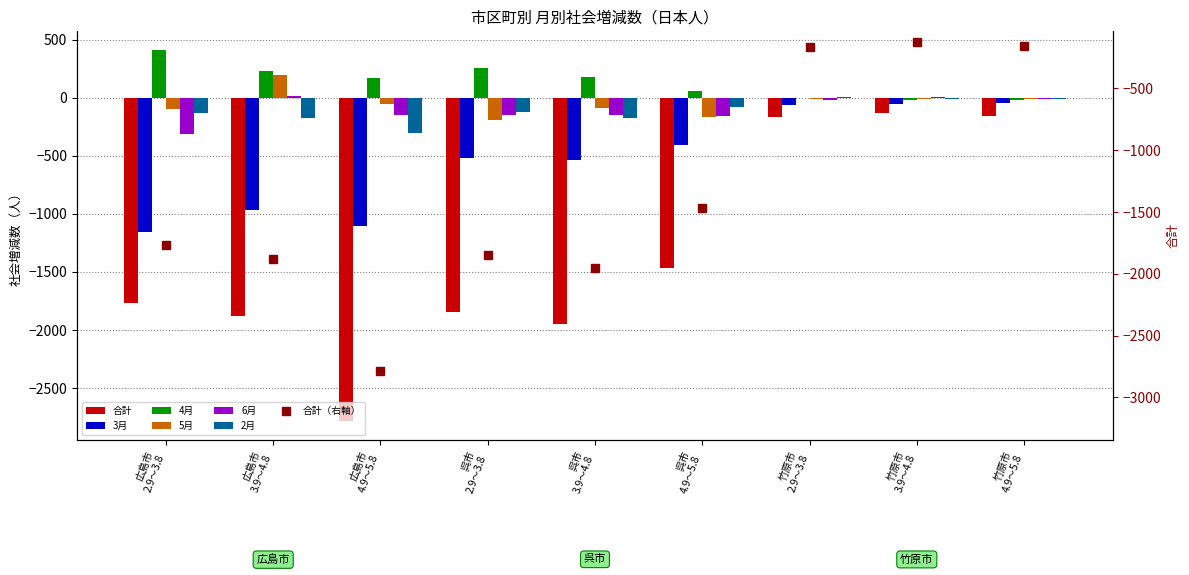

At how many categories does at least one series exceed 70?

5